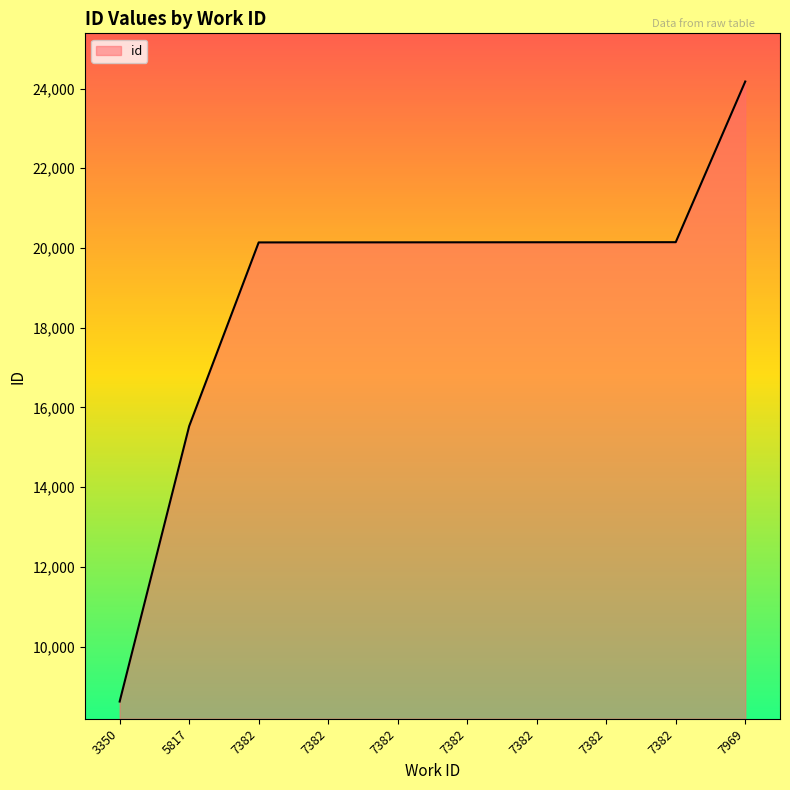

How many values are below 20143?

5